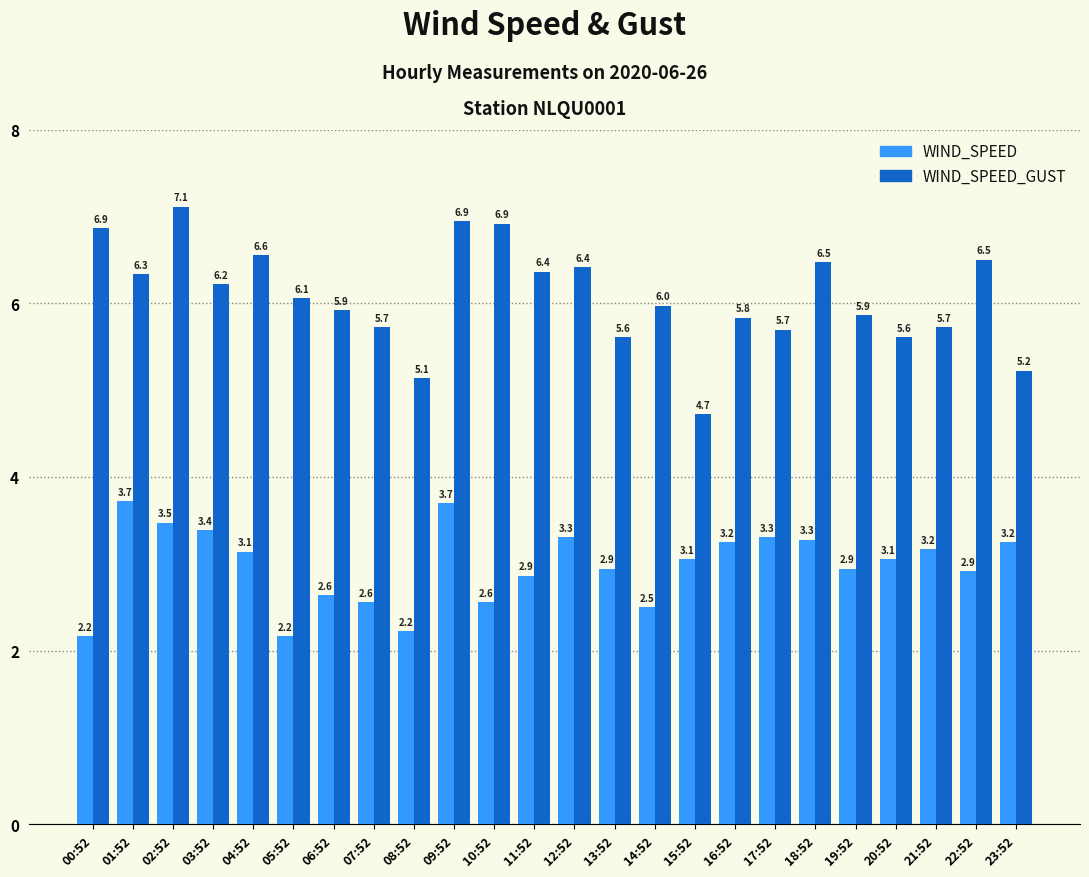

Rank the series at 14:52 from lowest to highest value.

WIND_SPEED, WIND_SPEED_GUST